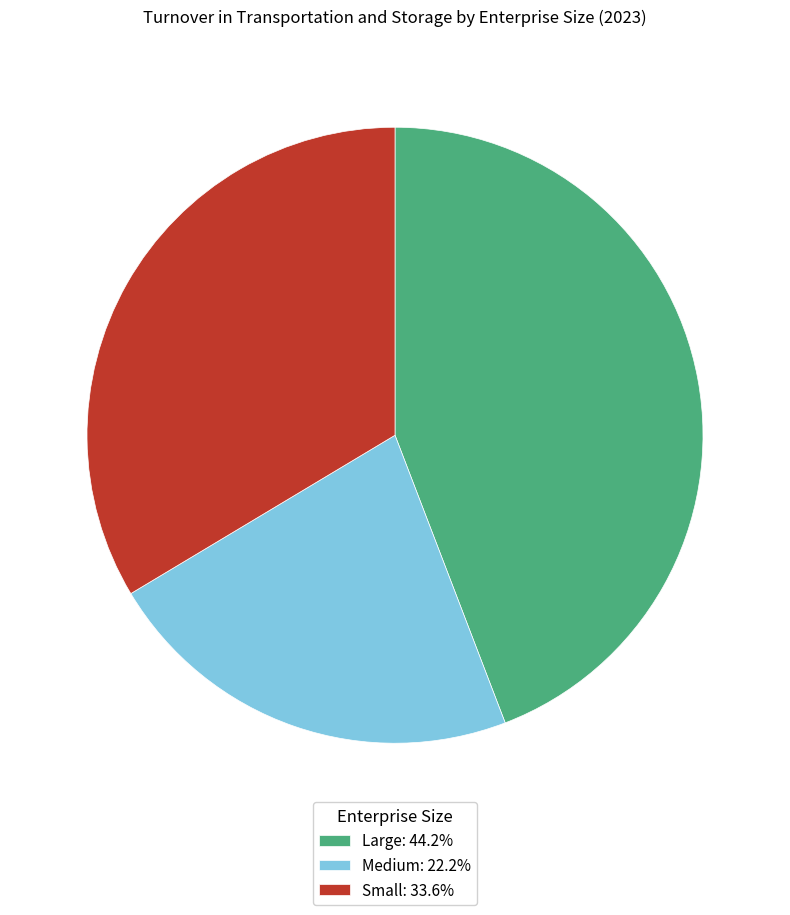

Does Large represent more than half of the total?

No